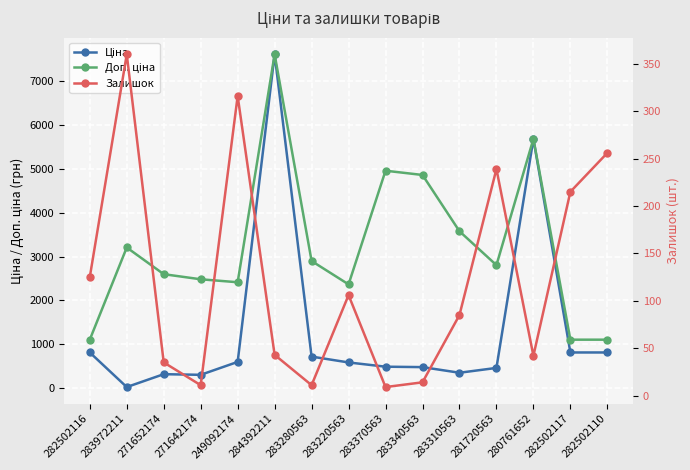

Does the chart display data point markers on the line(s)?

Yes